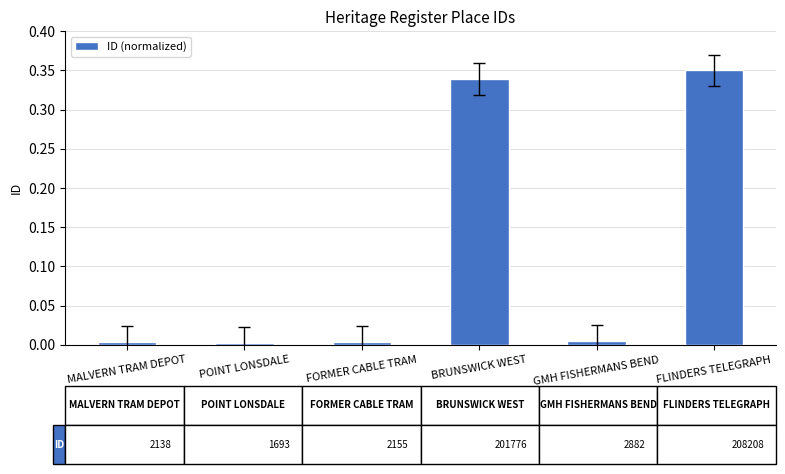

Is it true that the value at POINT LONSDALE is 0.0?

True